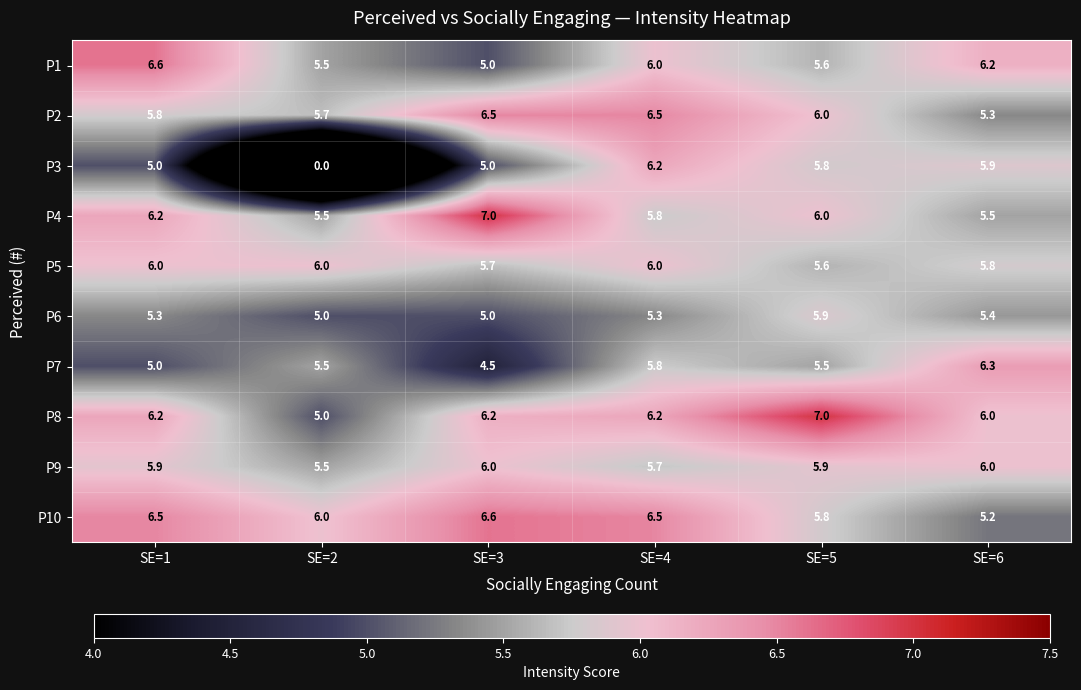

Is the value of P1 at SE=1 greater than the value of P9 at SE=2?

Yes